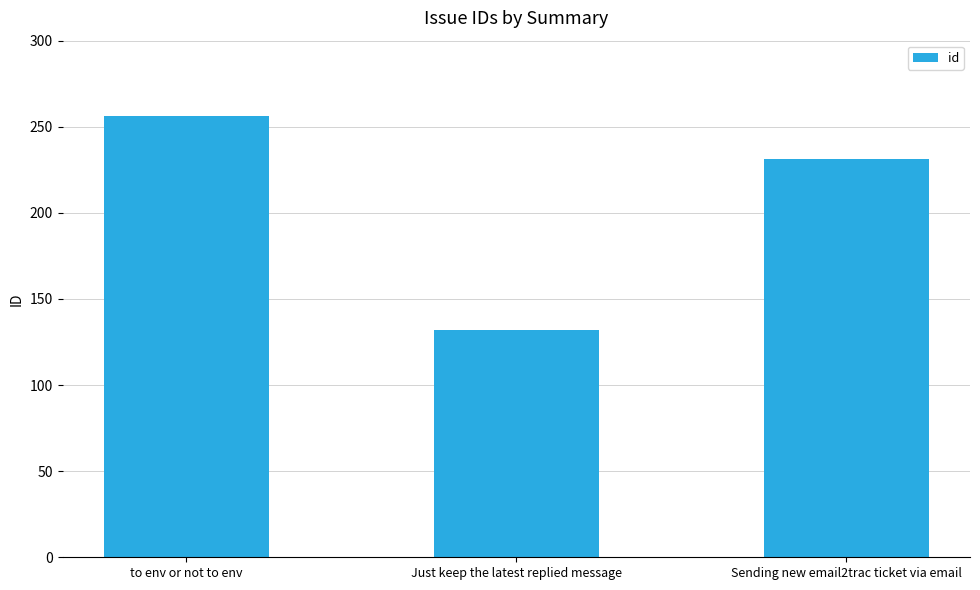

Reading right to left, extract all data points from this chart.

231	132	256